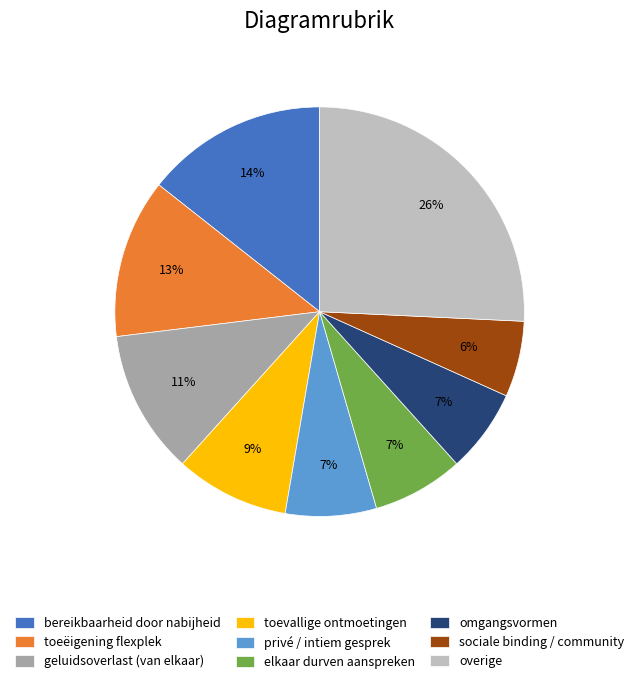

How many segments does this pie chart have?

9